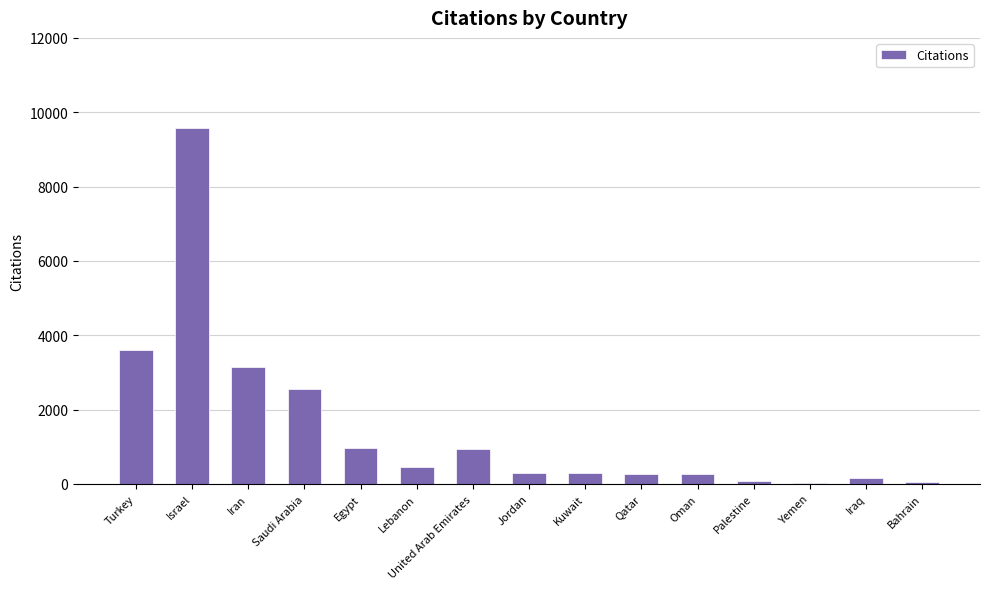

Are the bars grouped side by side (vs. stacked)?

No